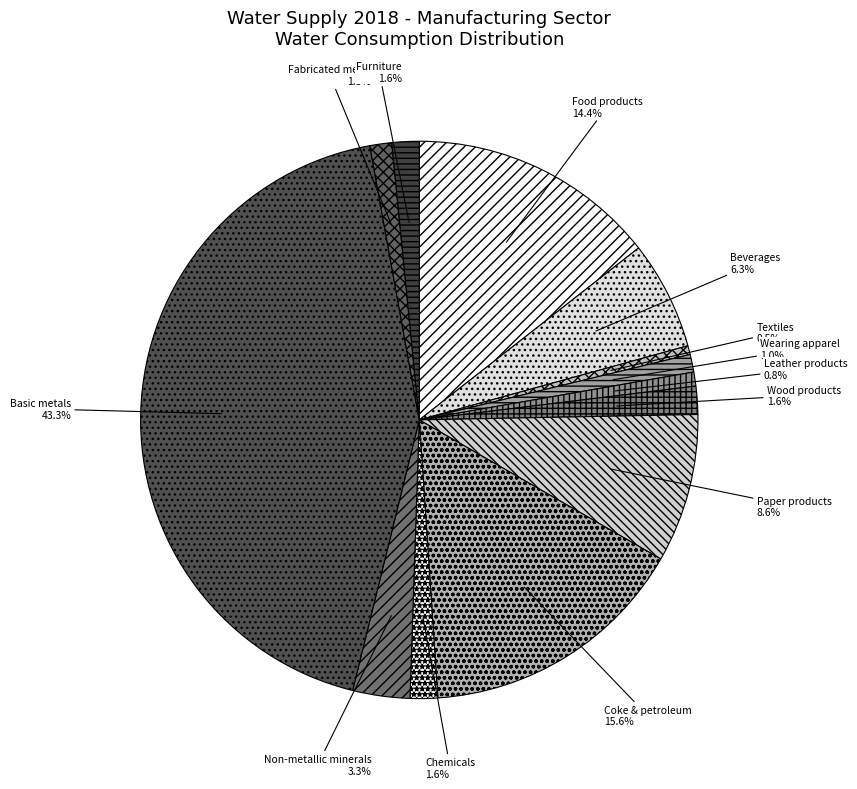

Is the sum of Wearing apparel and Textiles greater than half?

No